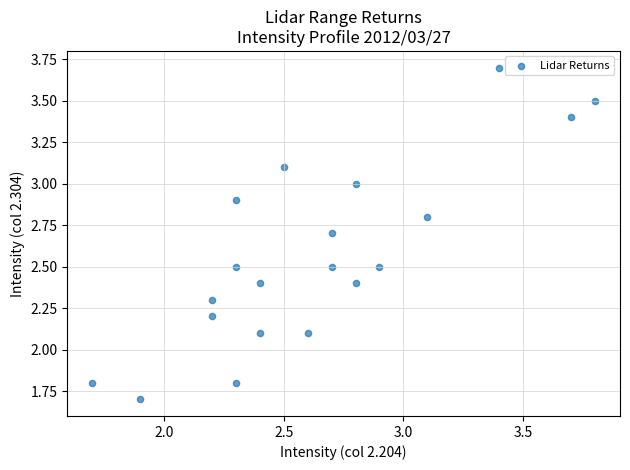

What is the range of Y values (max minus min)?

2.0